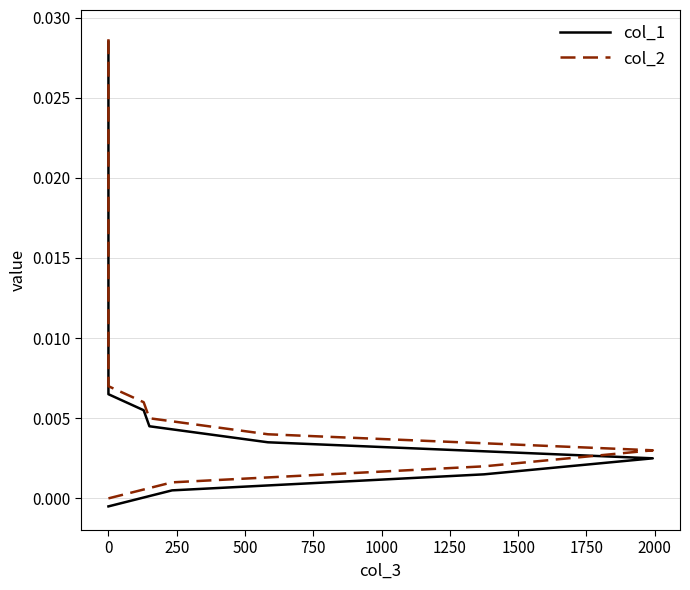

Reading left to right, what are all the values shown in this chart?

col_1: -0.0	0.0	0.0	0.0	0.0	0.0	0.0	0.0	0.0	0.0	0.0	0.0	0.0	0.0	0.0	0.0	0.0	0.0	0.0	0.0	0.0	0.0	0.0	0.0	0.0	0.0	0.0	0.0	0.0	0.0
col_2: 0.0	0.0	0.0	0.0	0.0	0.0	0.0	0.0	0.0	0.0	0.0	0.0	0.0	0.0	0.0	0.0	0.0	0.0	0.0	0.0	0.0	0.0	0.0	0.0	0.0	0.0	0.0	0.0	0.0	0.0